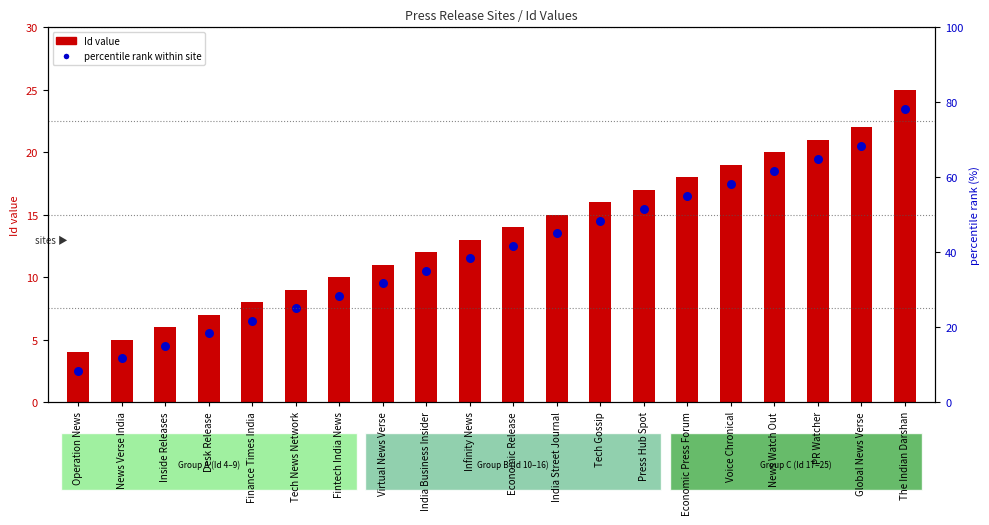

Which series reaches the minimum Y coordinate?

percentile rank within site